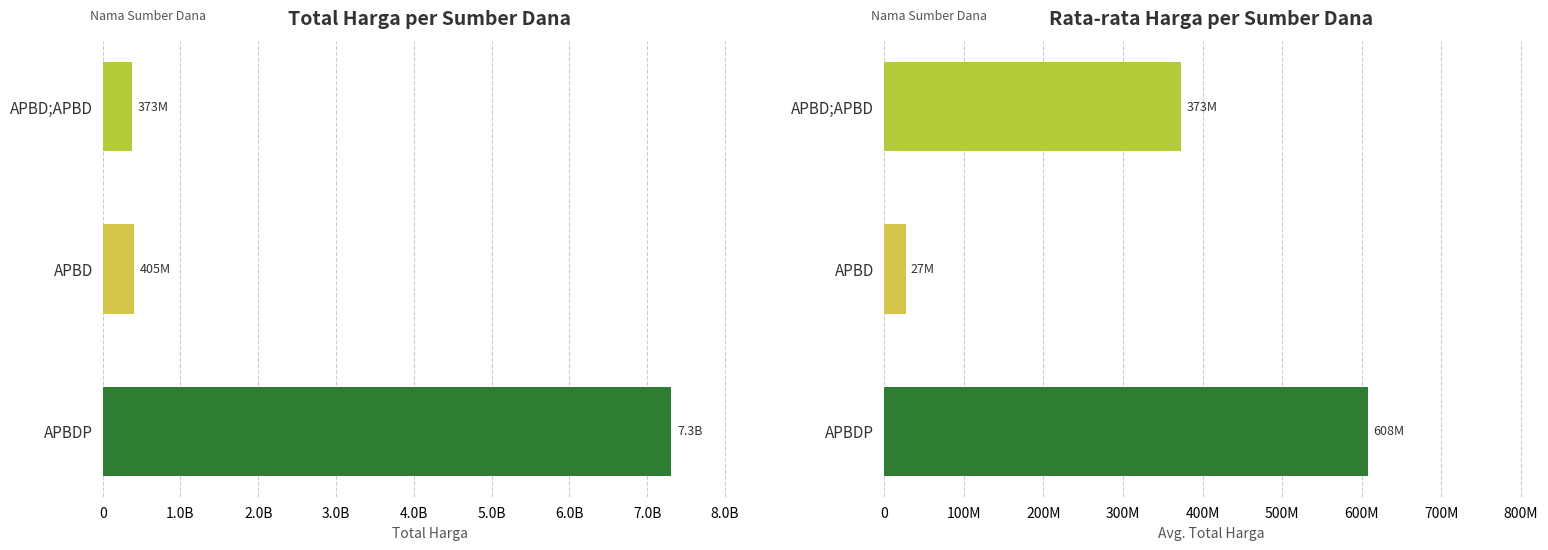

Does the chart contain any negative values?

No